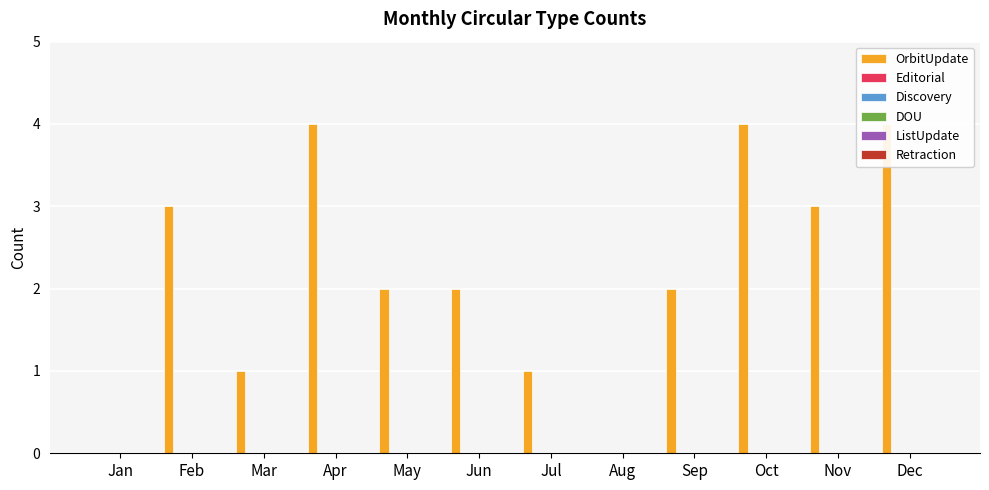

Is the value of DOU at Oct greater than the value of ListUpdate at Jul?

No